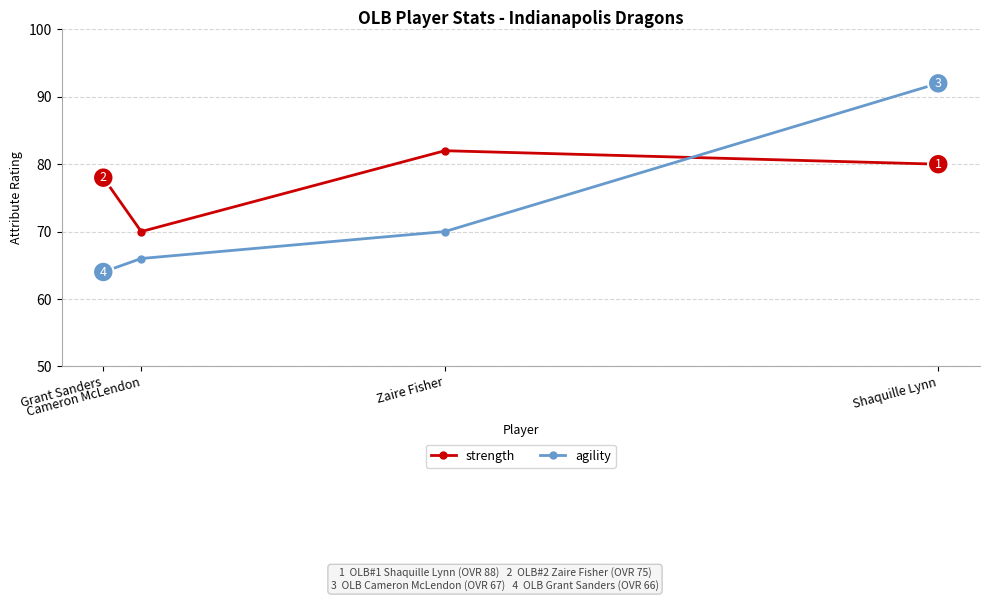

Which category has the highest value across all series?

Shaquille Lynn